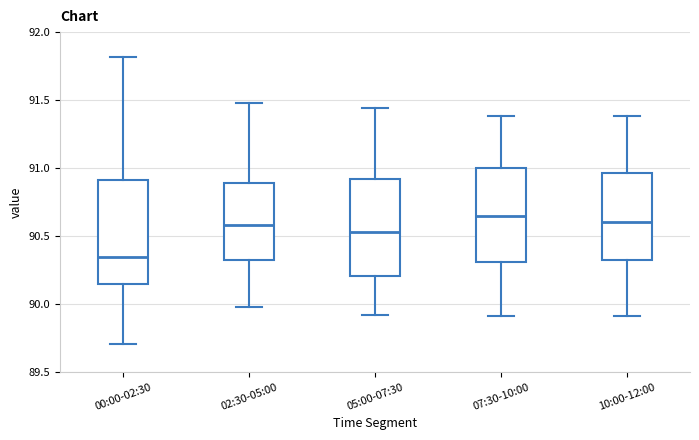

Reading left to right, read every box against the y-axis: the position of its median line, the range the box covers, and the ends of its whiskers. The values are not printed on the chart, so give them approximately, as read against the axis.

00:00-02:30: median 90.35, box 90.15 to 90.90, whiskers 89.70 to 91.80
02:30-05:00: median 90.60, box 90.35 to 90.90, whiskers 90.00 to 91.50
05:00-07:30: median 90.55, box 90.20 to 90.90, whiskers 89.90 to 91.45
07:30-10:00: median 90.65, box 90.30 to 91.00, whiskers 89.90 to 91.40
10:00-12:00: median 90.60, box 90.35 to 90.95, whiskers 89.90 to 91.40